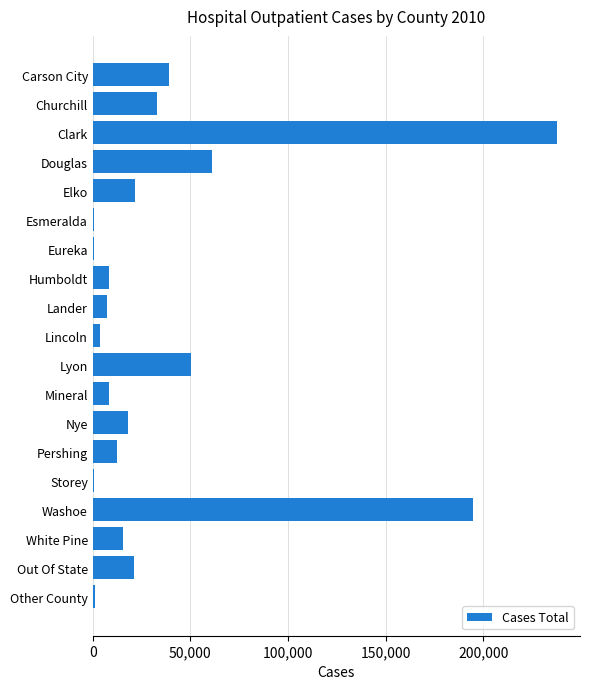

Where is the data nearest to the value 119191?

Douglas